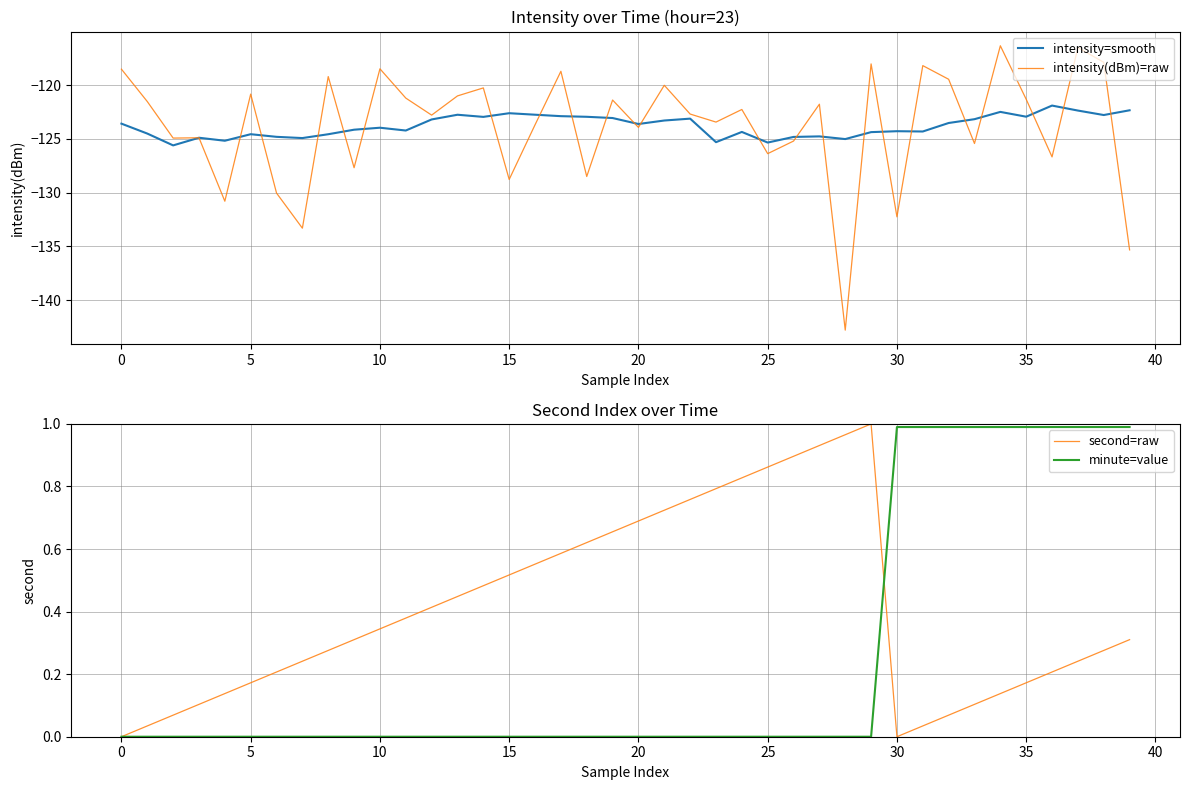

True or false: second=raw has more than 1 interior local peaks.

False